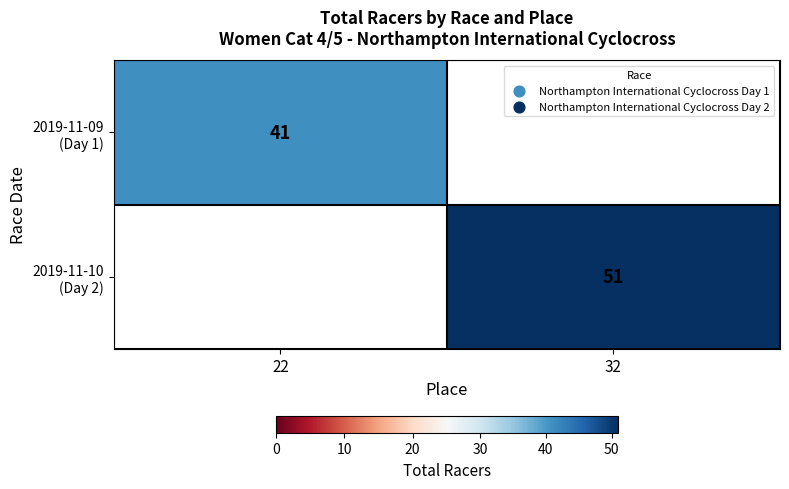

Count the number of categories in the chart.

2